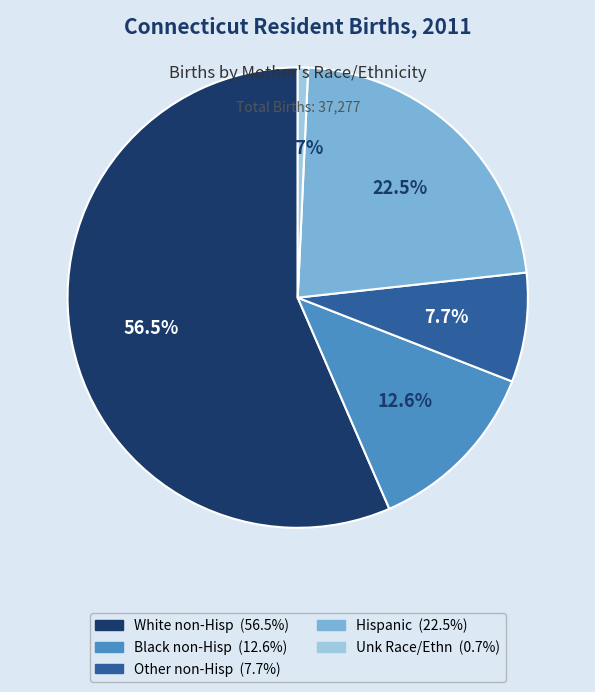

Which has a higher value, Hispanic or Black non-Hisp?

Hispanic